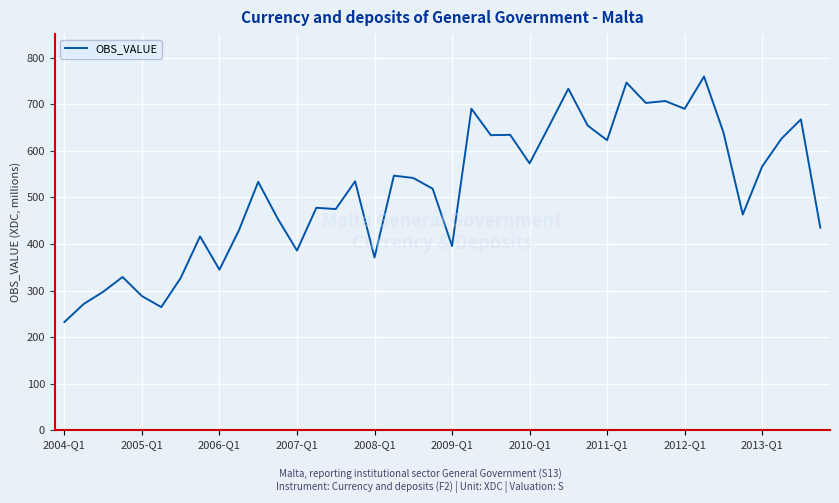

What is the minimum value shown in the chart?

232.5